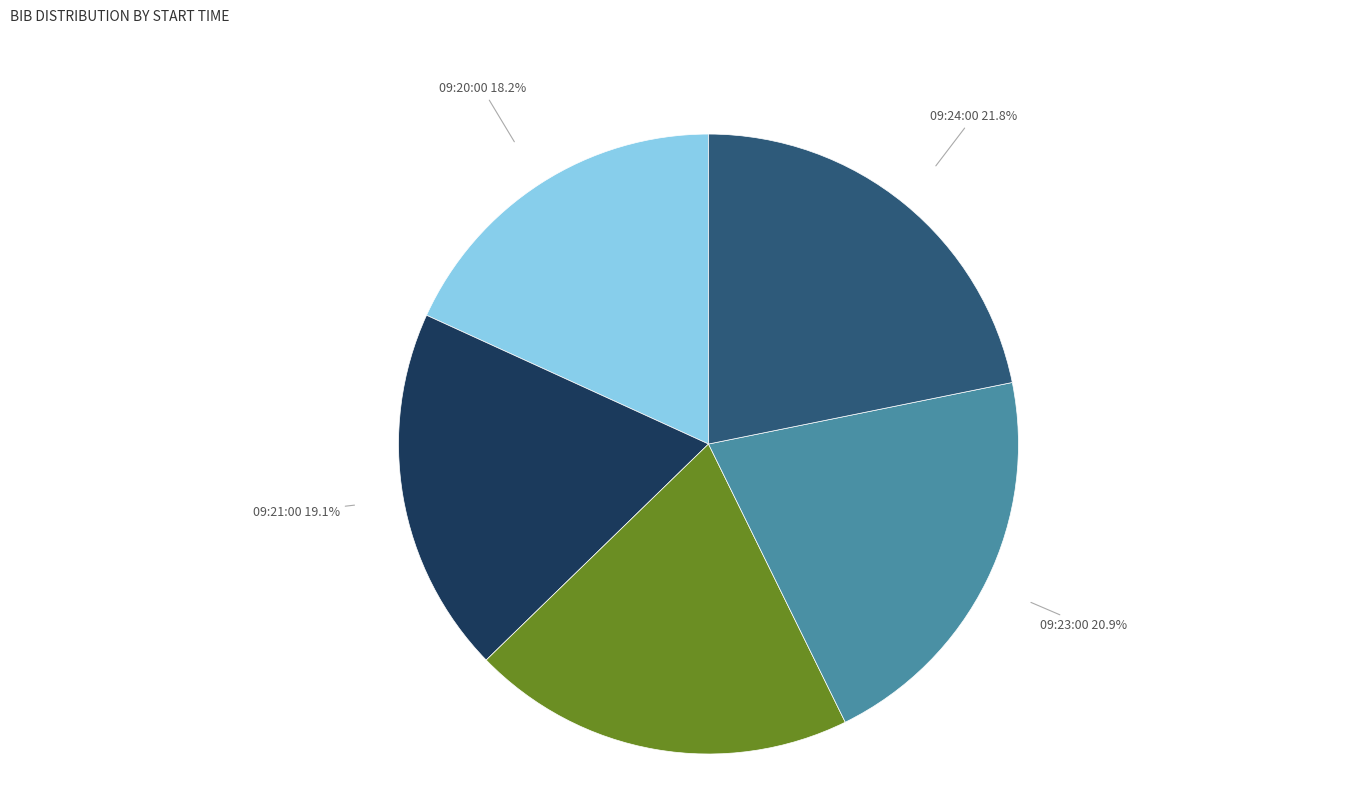

How many slices are in this pie chart?

5